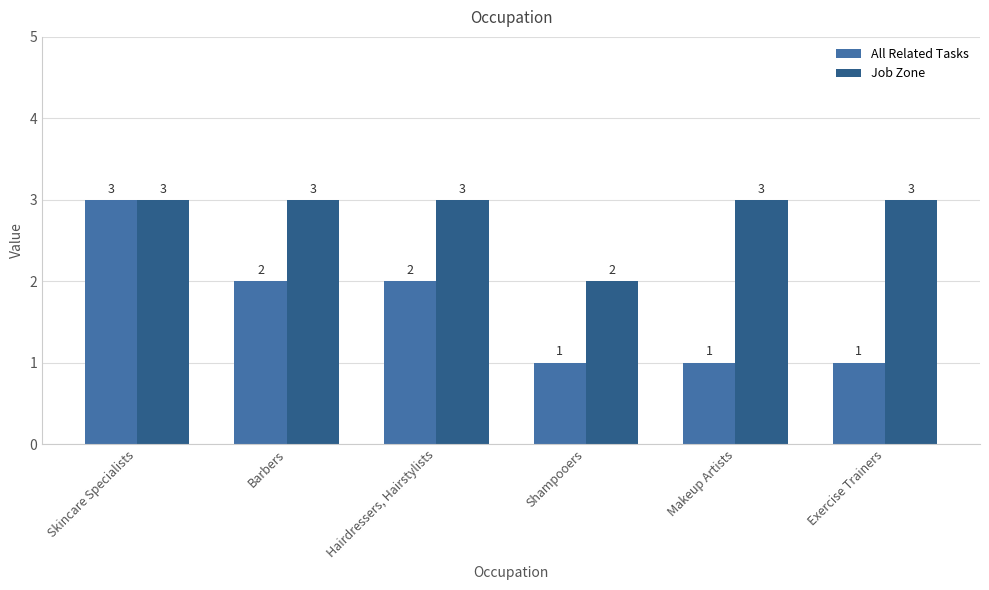

Which series changed the most between Shampooers and Makeup Artists?

Job Zone